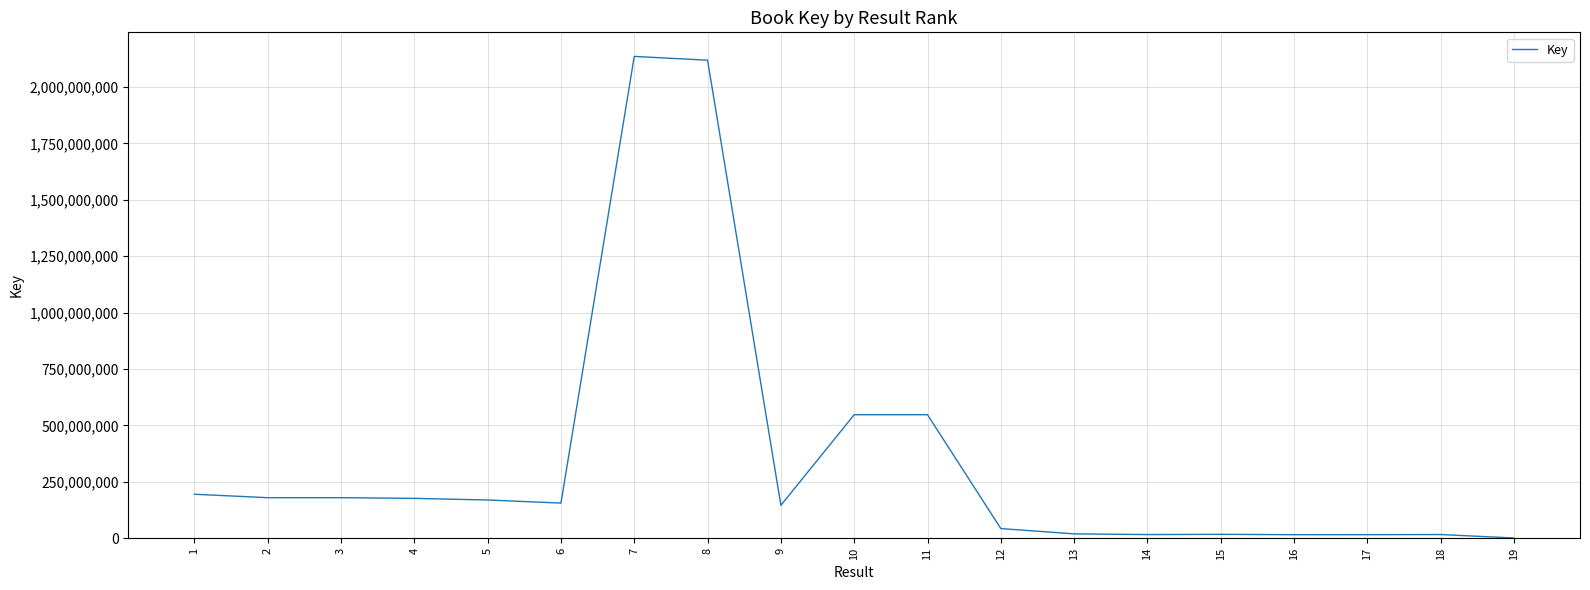

Count the number of data series in this chart.

1